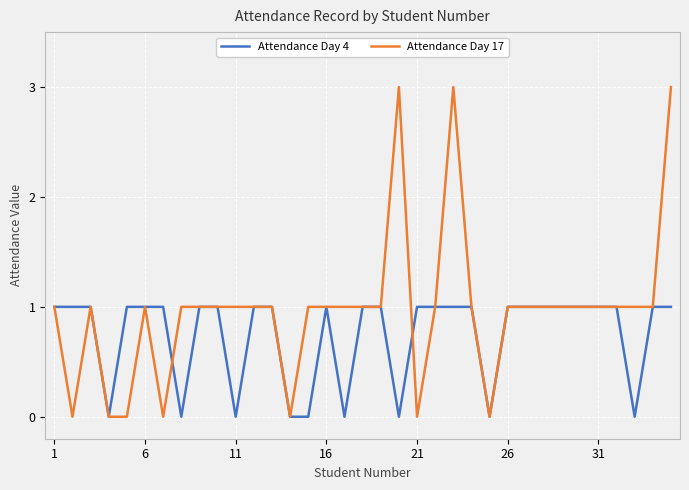

True or false: Attendance Day 17 and Attendance Day 4 cross at least once.

True